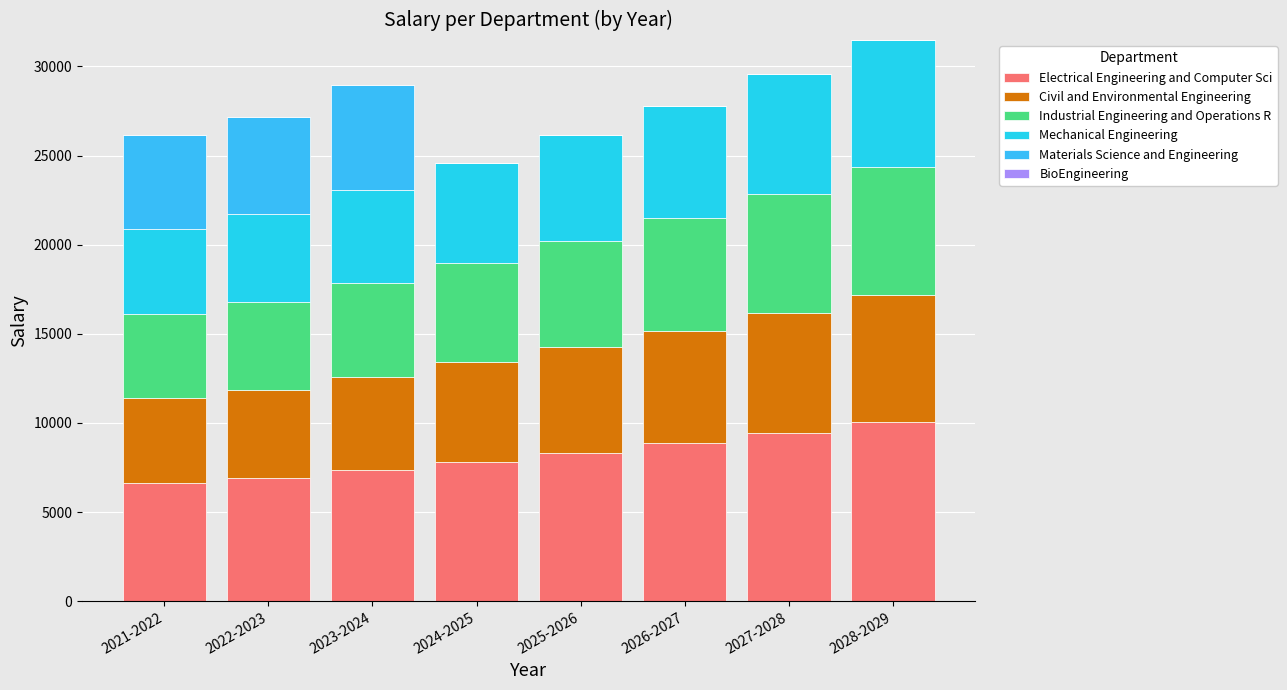

What is the label of the 2nd bar from the right?

2027-2028